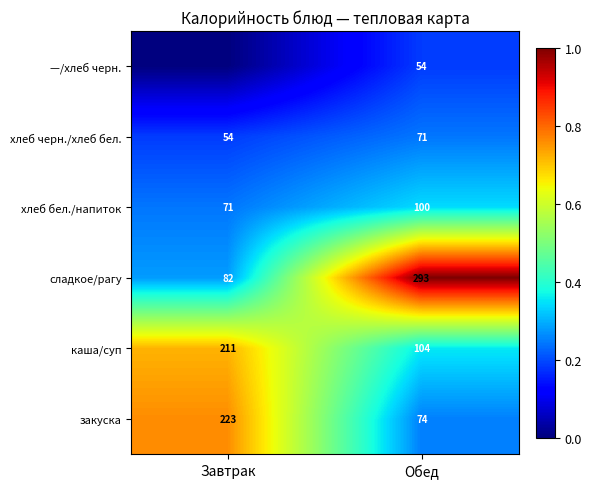

At how many categories does at least one series exceed 0?

2